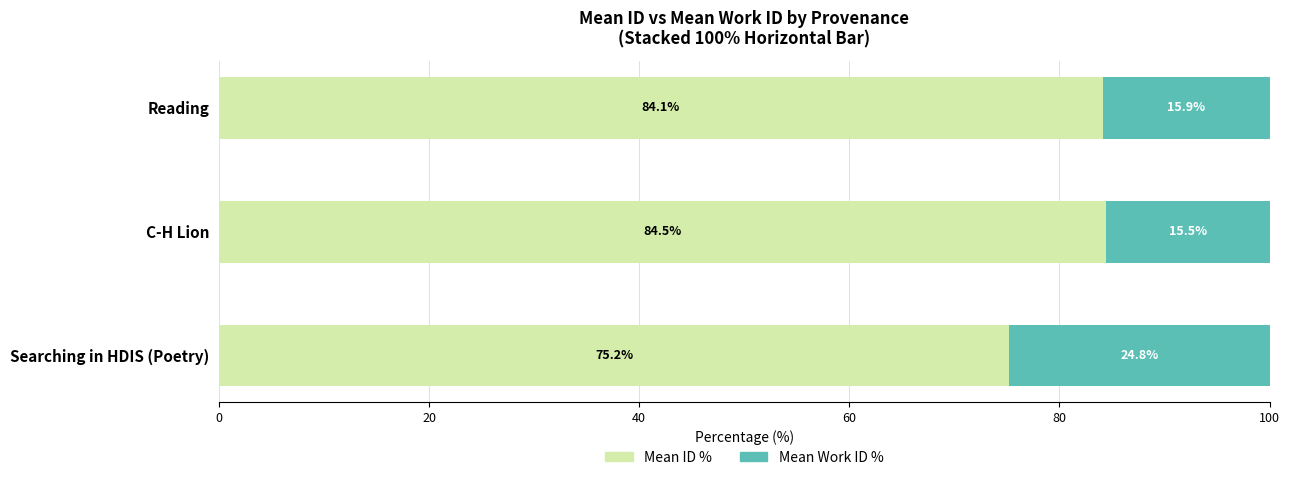

List the labels in order of Mean ID % value, largest first.

C-H Lion, Reading, Searching in HDIS (Poetry)